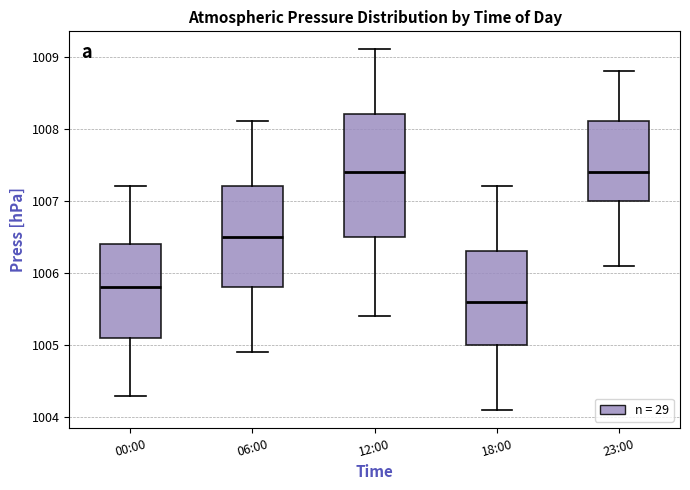

Where does the median line of the box for 18:00 sit on the y-axis? The values are not printed on the chart, so give them approximately, as read against the axis.

1005.6